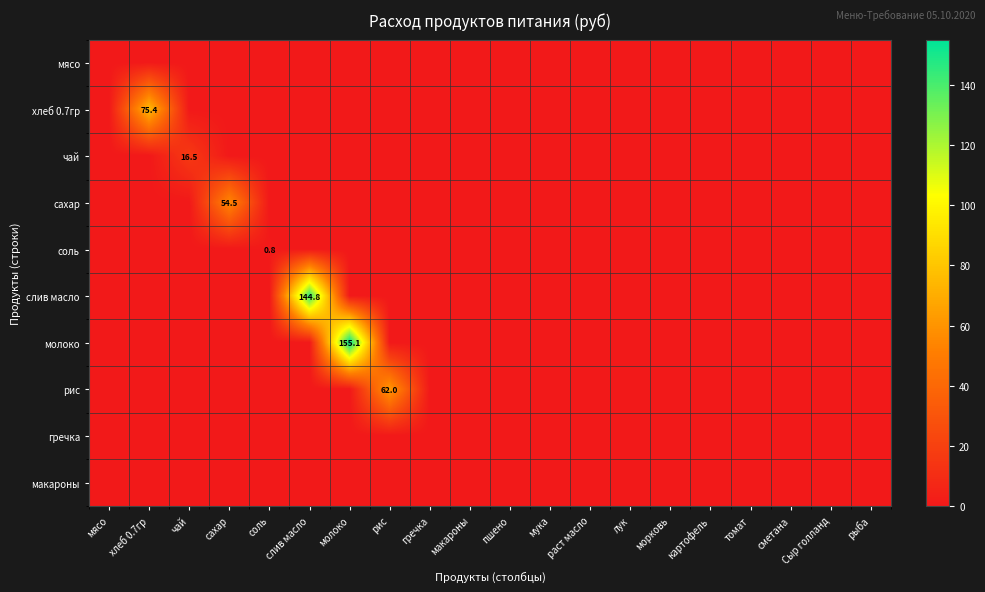

What is the greatest value displayed?

155.1